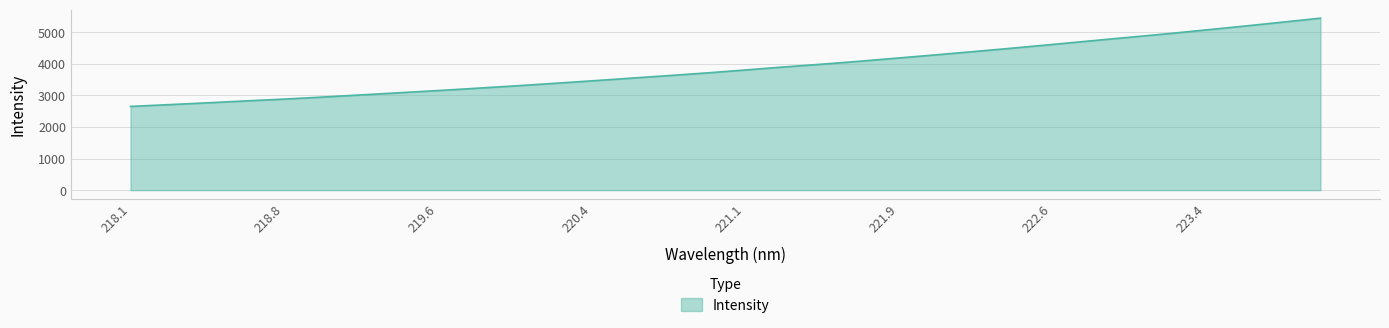

What is the difference between the maximum and minimum values?

2790.9